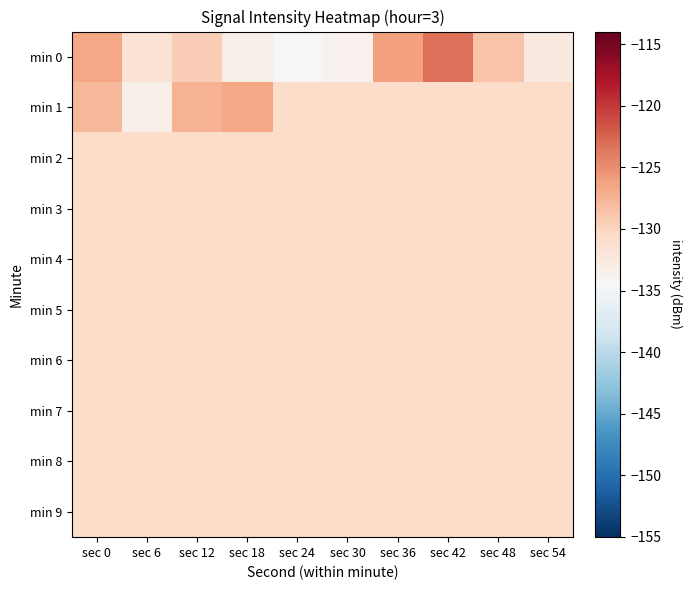

What is the total value across all series at sec 6?

-1310.5